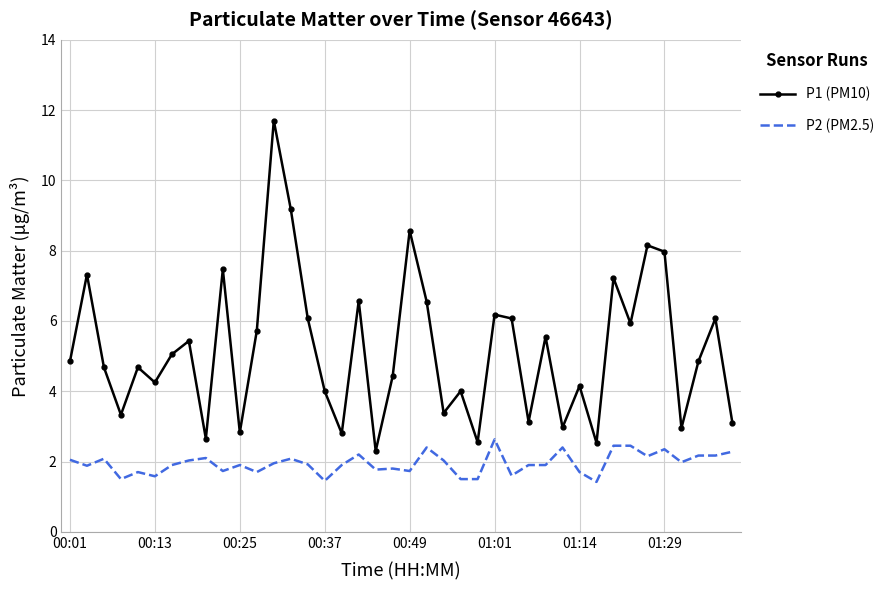

List the series in order of their peak value, highest first.

P1 (PM10), P2 (PM2.5)